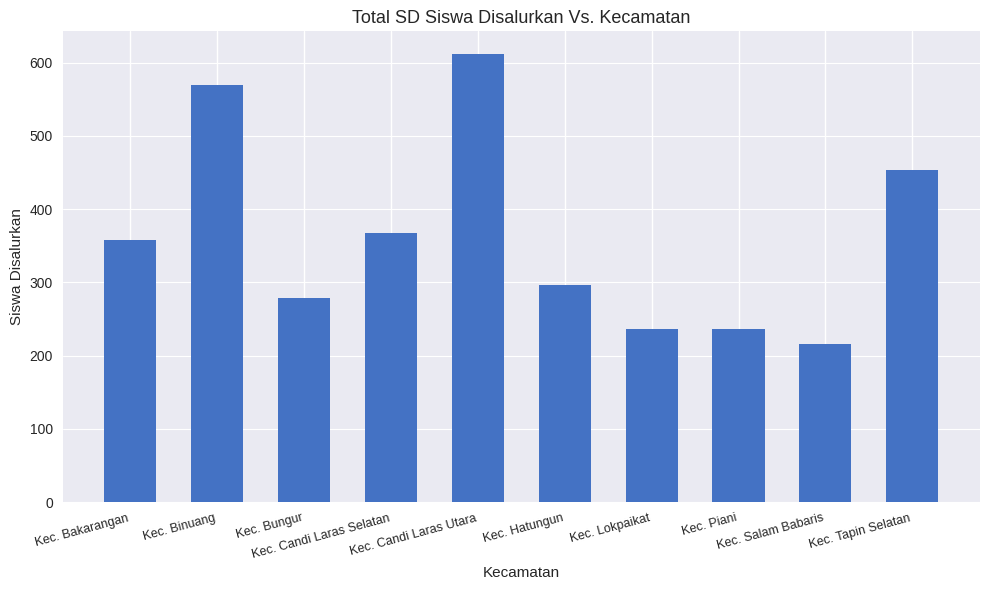

What is the difference between the maximum and minimum values?

396